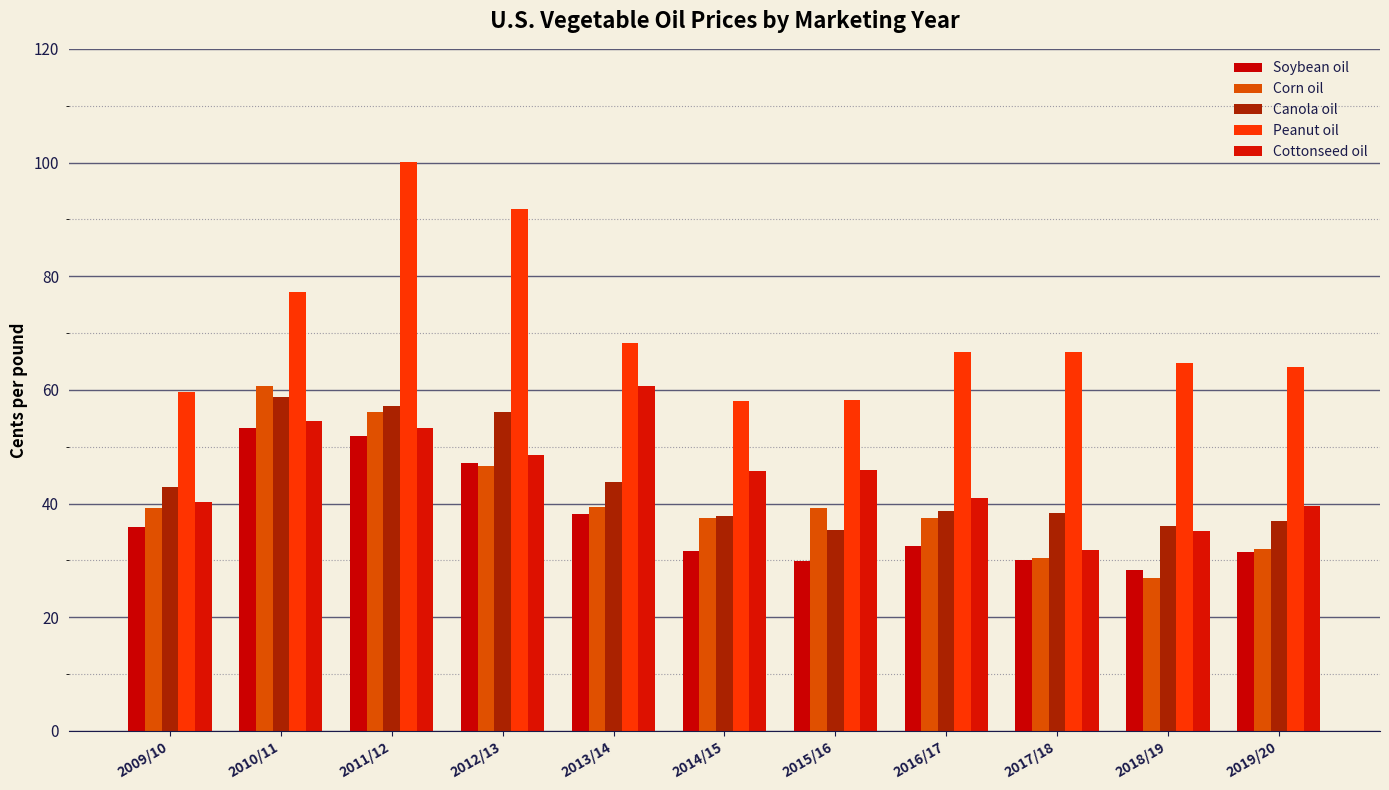

Reading left to right, list all the values displayed in this chart.

Soybean oil: 36.0	53.2	51.9	47.1	38.2	31.6	29.9	32.5	30.0	28.3	31.5
Corn oil: 39.3	60.8	56.1	46.7	39.4	37.5	39.2	37.4	30.4	26.9	32.0
Canola oil: 42.9	58.7	57.2	56.2	43.7	37.8	35.3	38.7	38.3	36.1	37.0
Peanut oil: 59.6	77.2	100.2	91.8	68.2	58.0	58.3	66.7	66.7	64.7	64.0
Cottonseed oil: 40.3	54.5	53.2	48.6	60.7	45.7	45.9	40.9	31.9	35.1	39.5